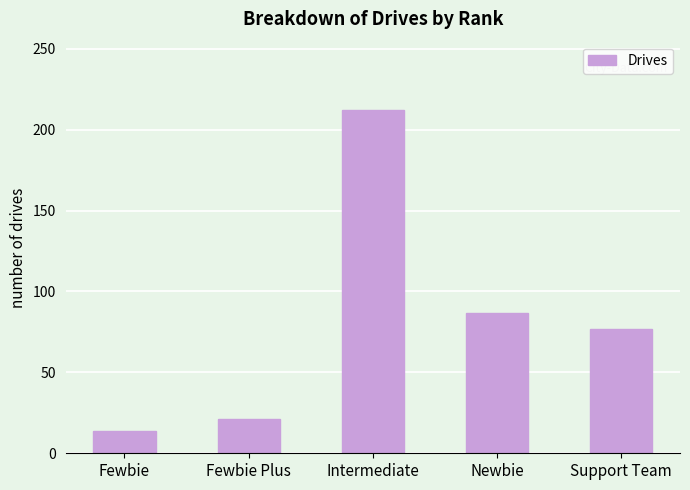

List the labels in order of value, smallest first.

Fewbie, Fewbie Plus, Support Team, Newbie, Intermediate